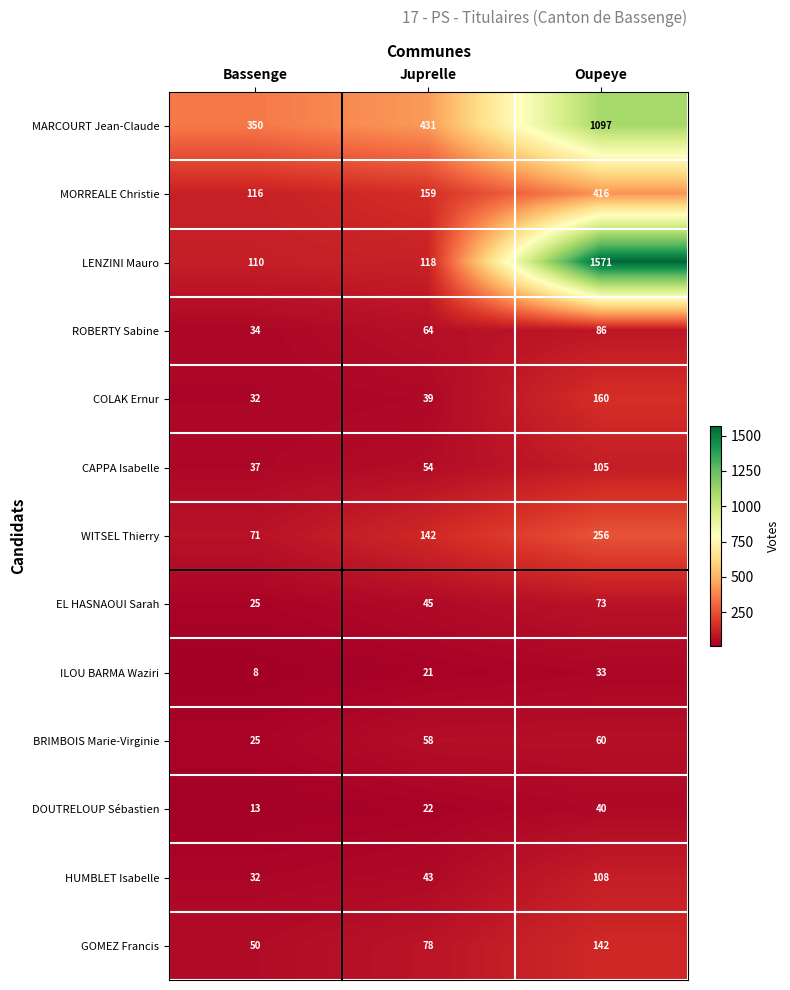

What is the greatest value displayed?

1571